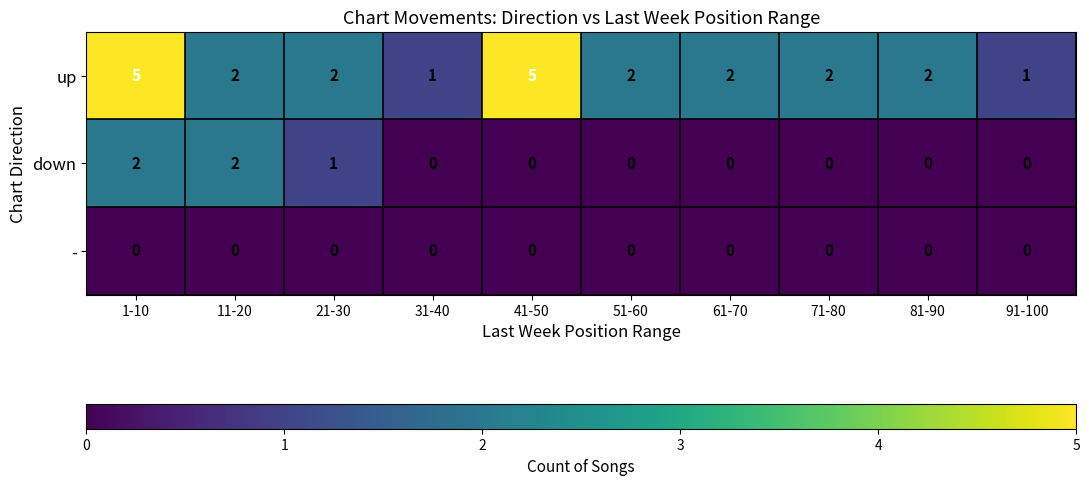

Which series has the widest spread of values?

up